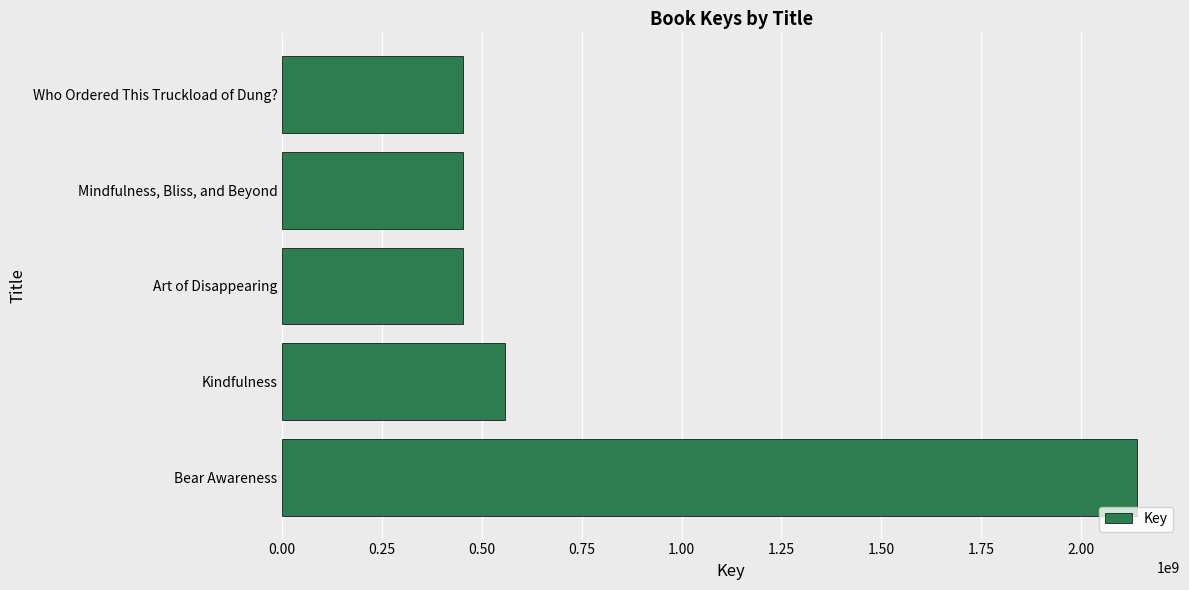

At which label is the value closest to 1296279082?

Kindfulness